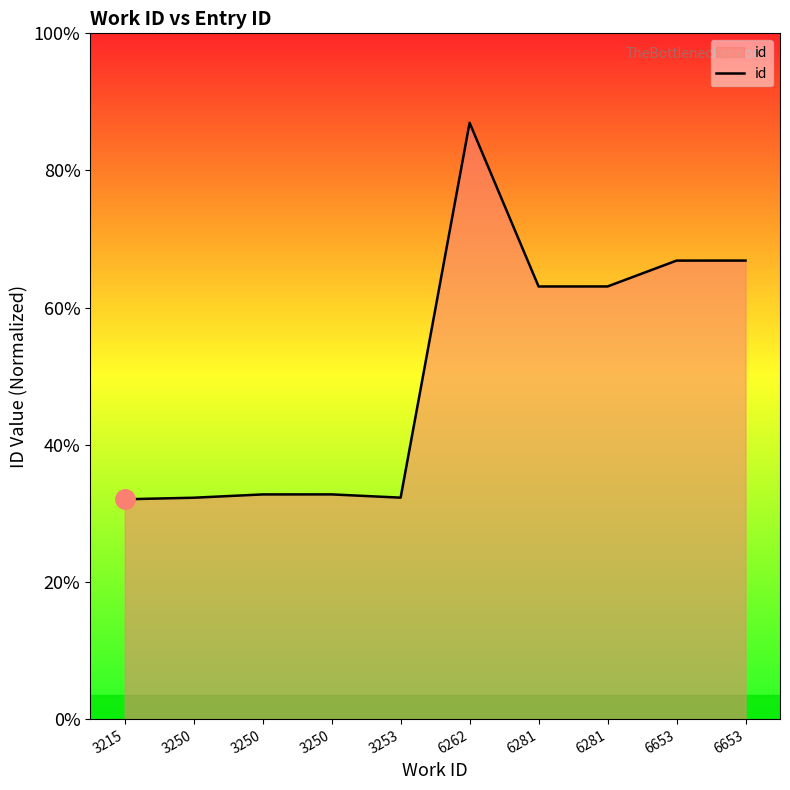

True or false: the data shows 8505 at 3250.

True